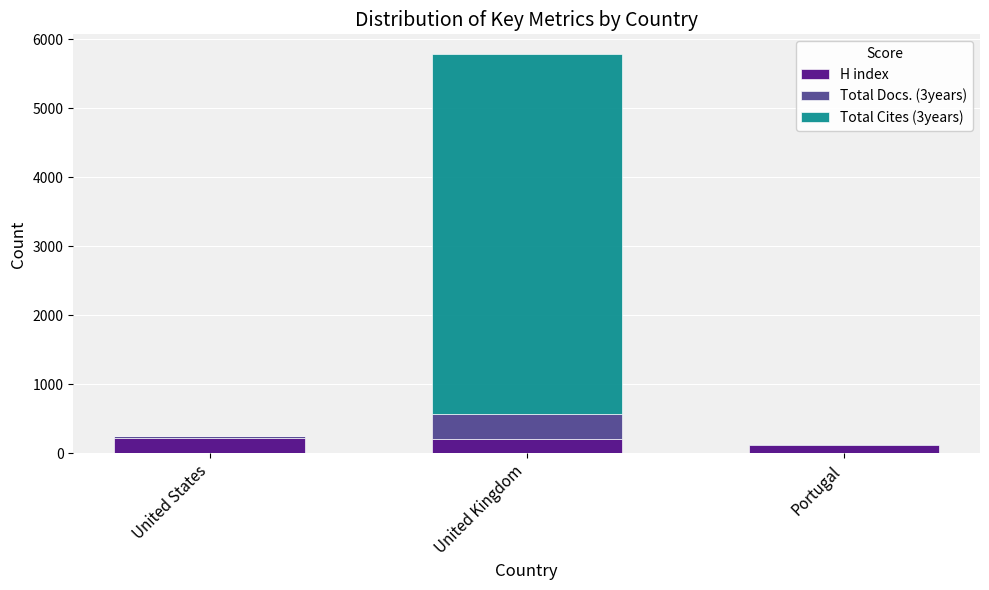

What is the sum of all H index values?

554